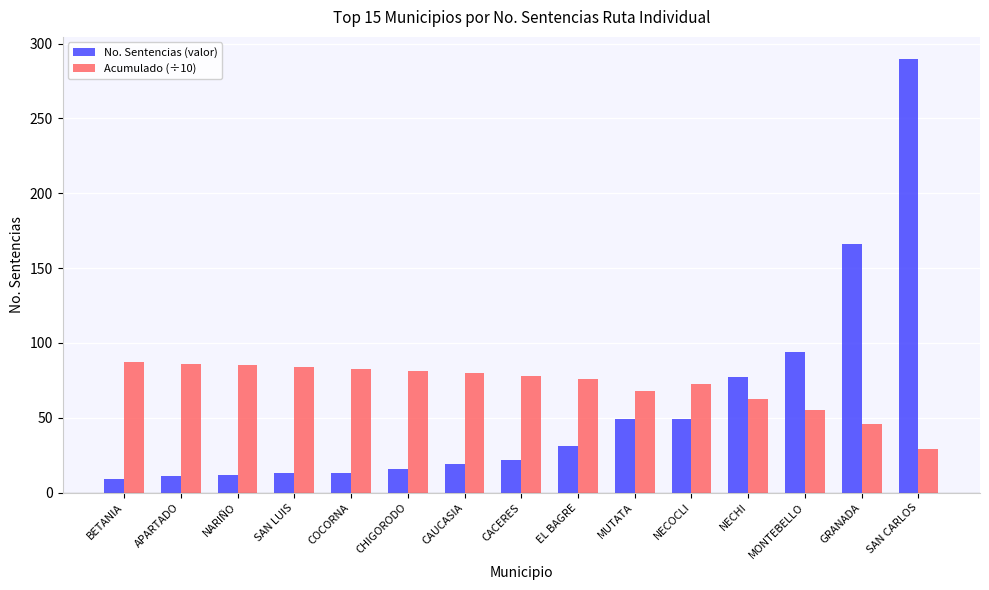

Rank the series by their average value, from highest to lowest.

Acumulado (÷10), No. Sentencias (valor)